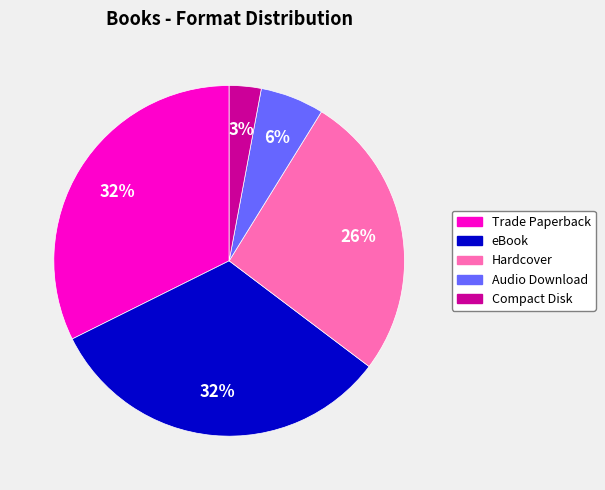

To the nearest percent, what is the combined percentage of Hardcover and Audio Download?

32%